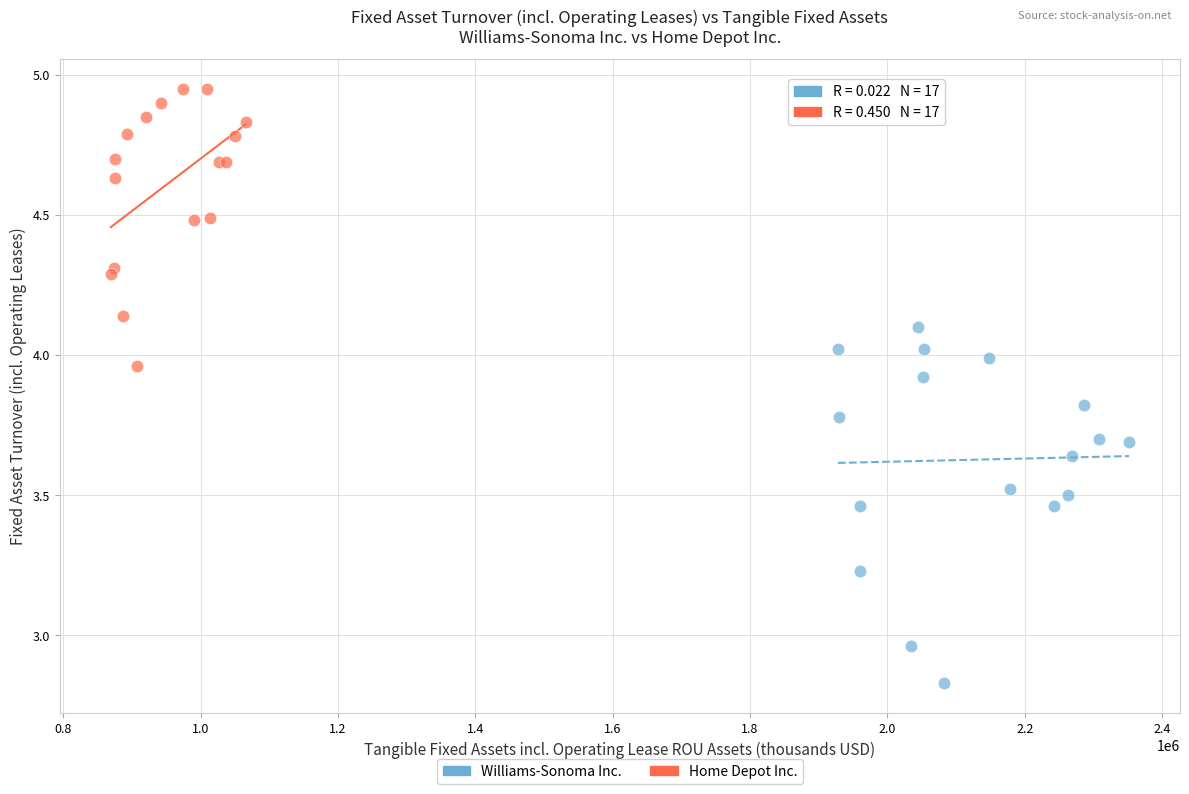

Which series reaches the maximum Y coordinate?

Home Depot Inc.